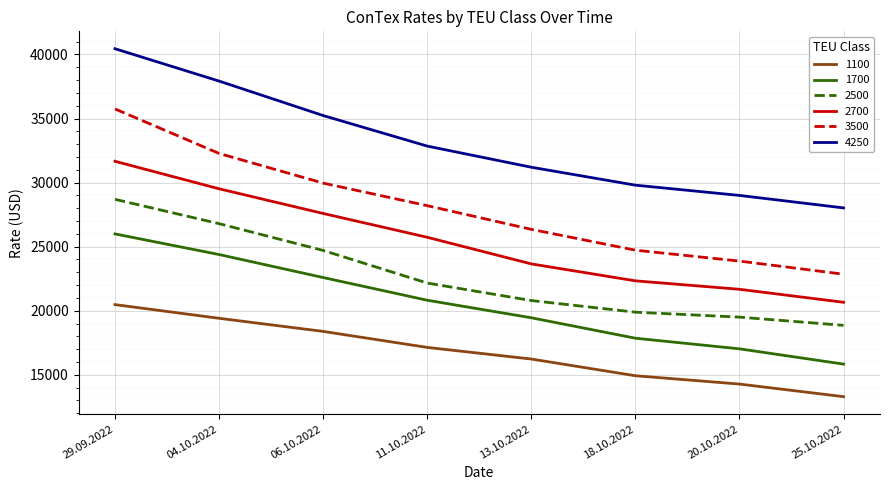

What is the difference between the maximum and minimum values in the 3500 series?

12900